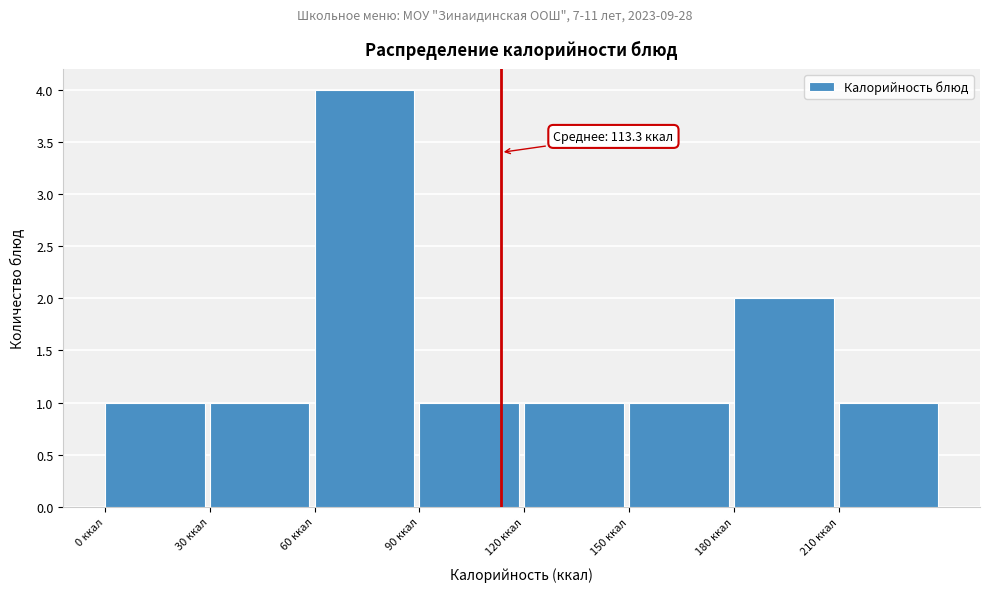

Over which range of the x-axis is the bar tallest?

60 to 90